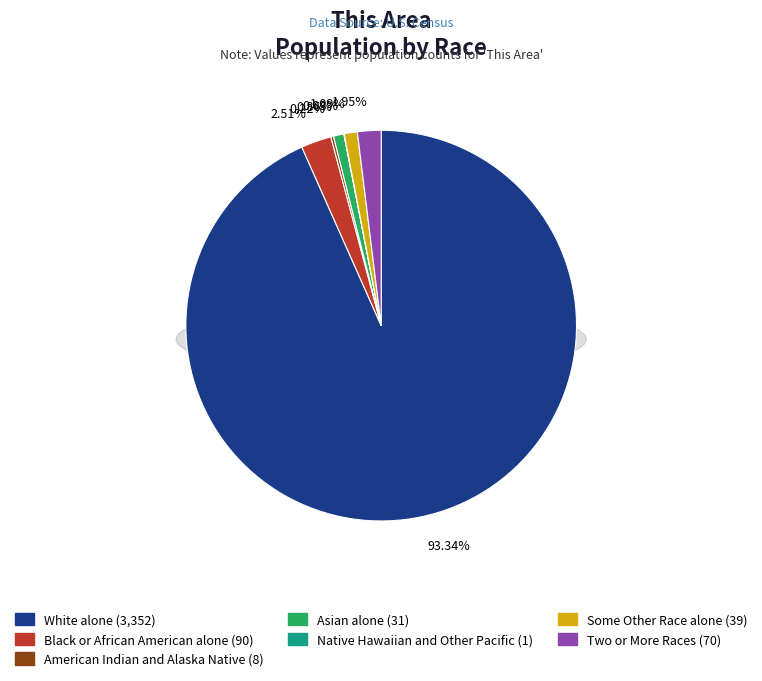

How many segments does this pie chart have?

7